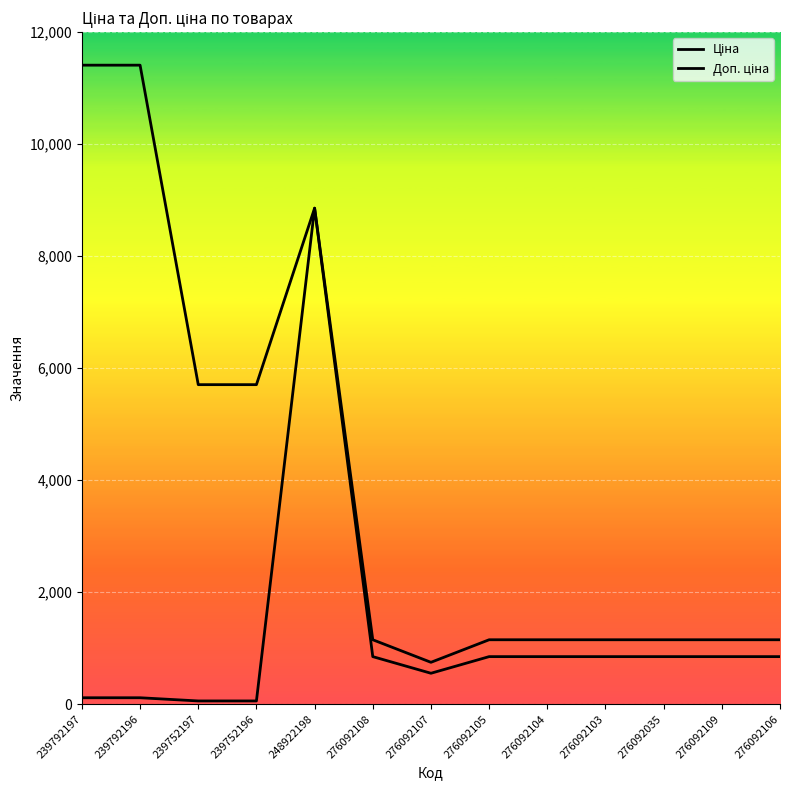

Where does the Ціна series first go above 848?

248922198